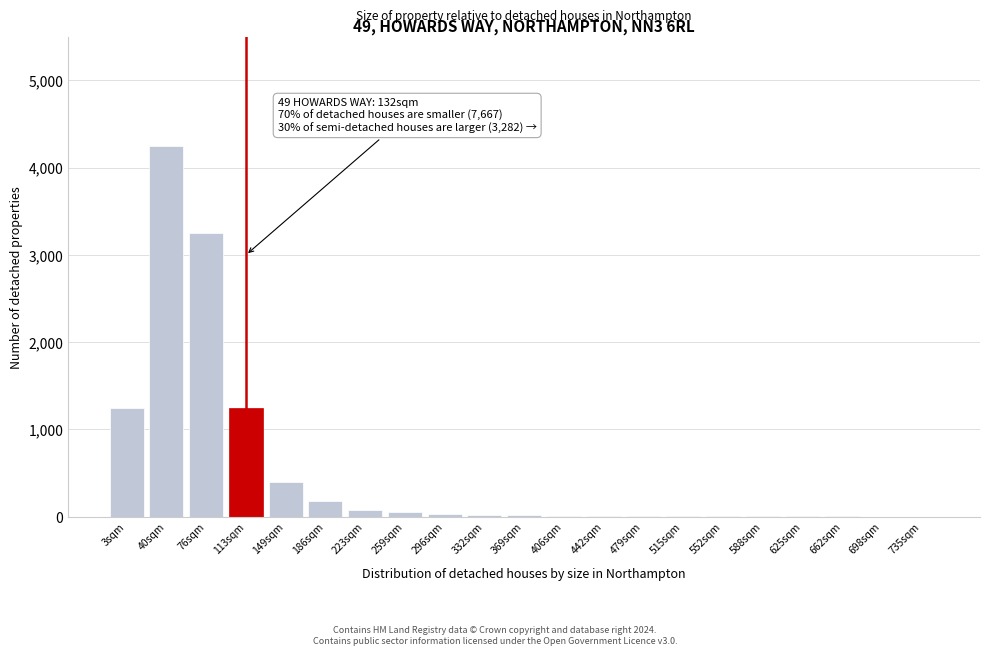

Is it true that the value at 40sqm is 7100?

False